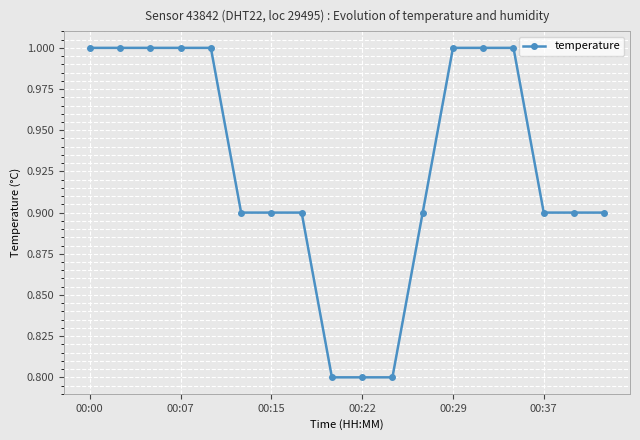

Does the chart display data point markers on the line(s)?

Yes